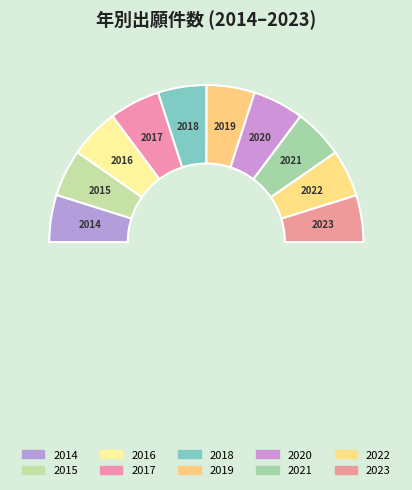

What is the ratio of the value at 2016 to the value at 2015?

1.1